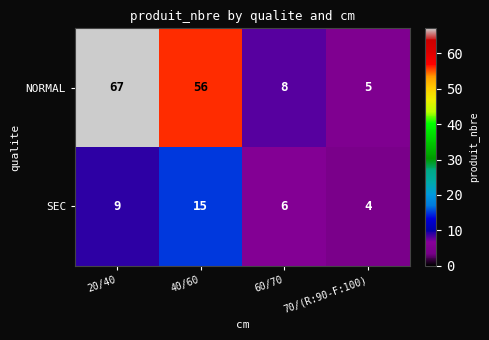

At which label is SEC closest to 9?

20/40